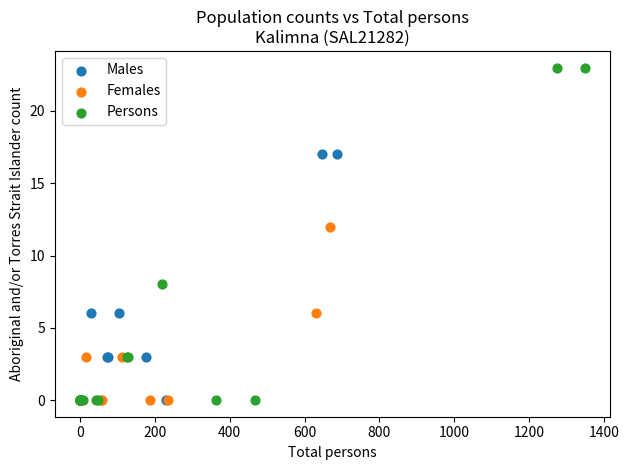

Which series has the largest Y range (max minus min)?

Persons